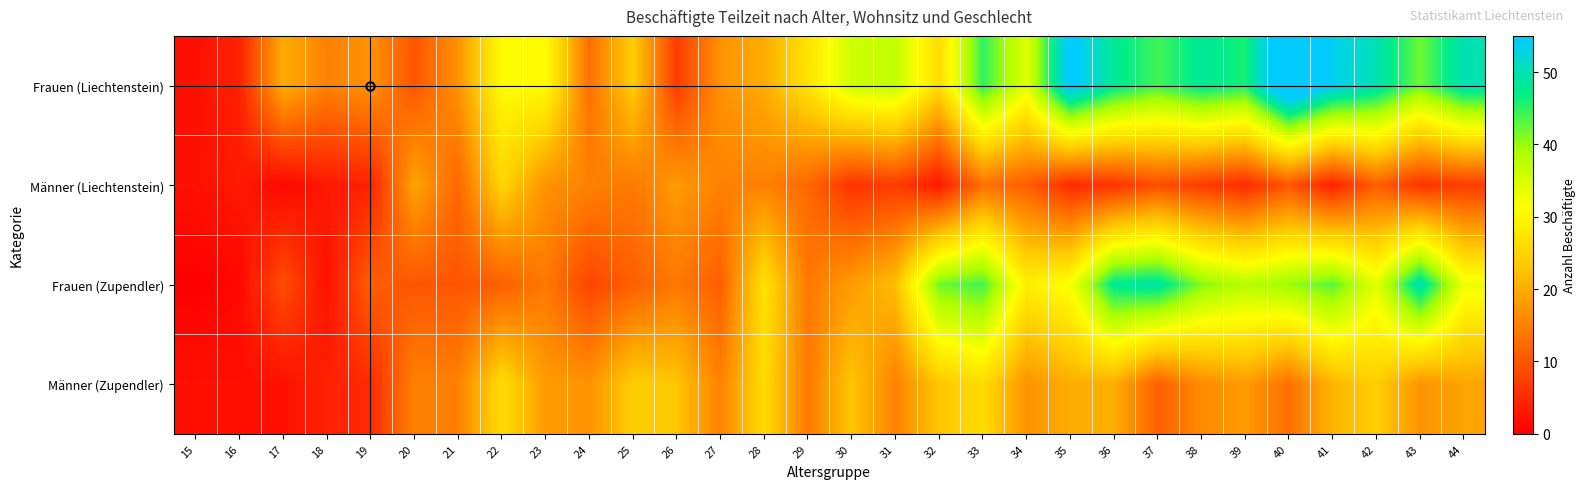

Which series has the largest range (max minus min)?

Frauen (Liechtenstein)